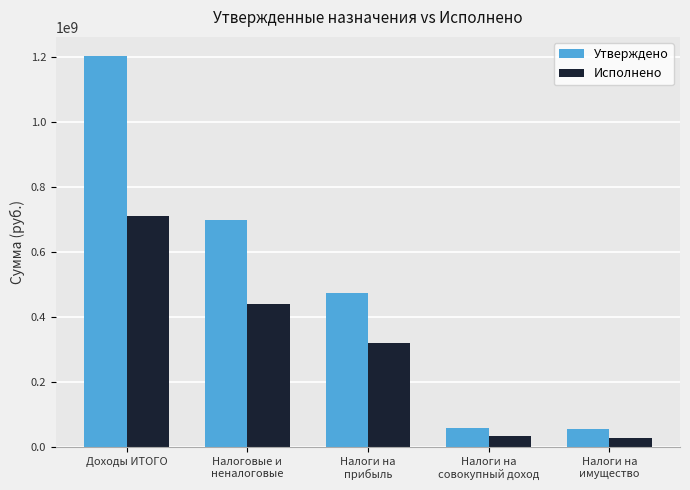

At Налоги на
имущество, list the series in order from largest to smallest.

Утверждено, Исполнено